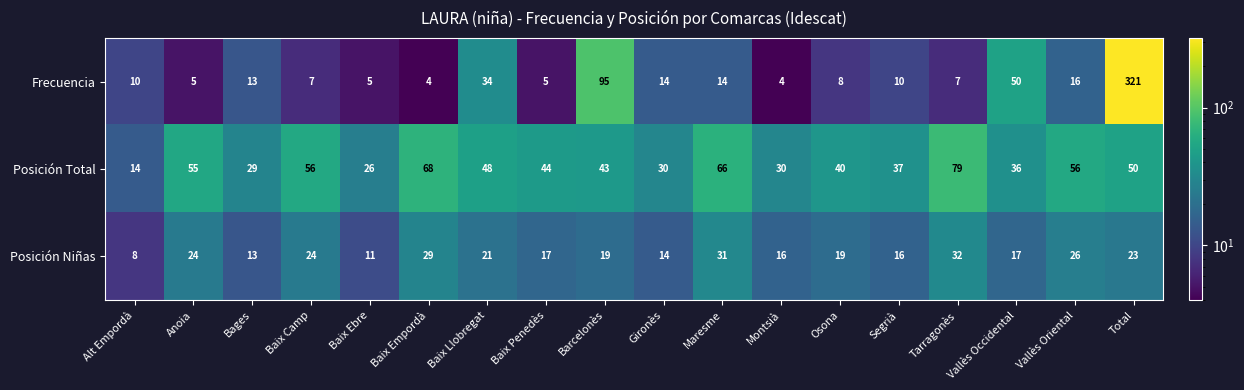

At which label does Posición Niñas reach its minimum?

Alt Empordà